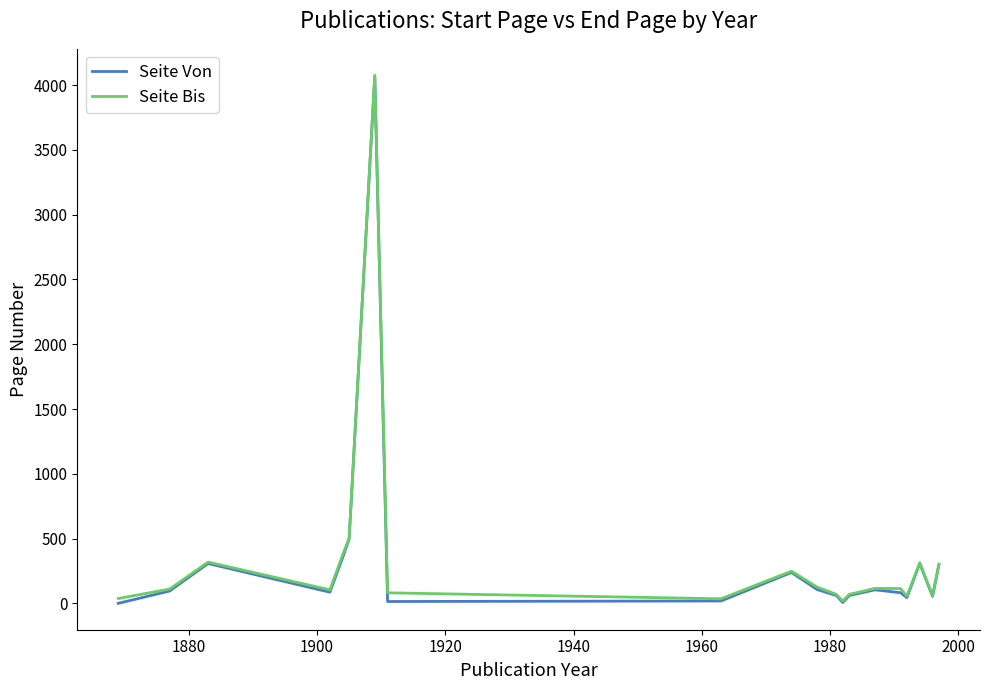

Which series has the widest spread of values?

Seite Von